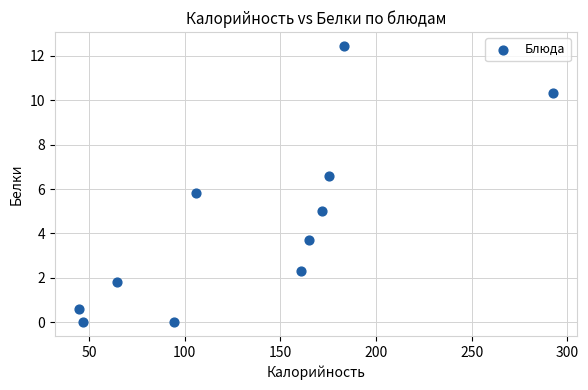

What is the average Y value?

4.4